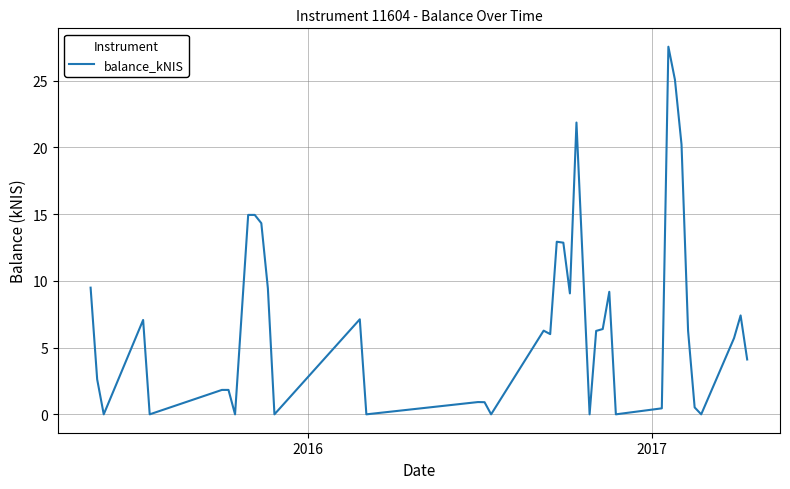

True or false: the data has more than 1 interior local peaks.

True